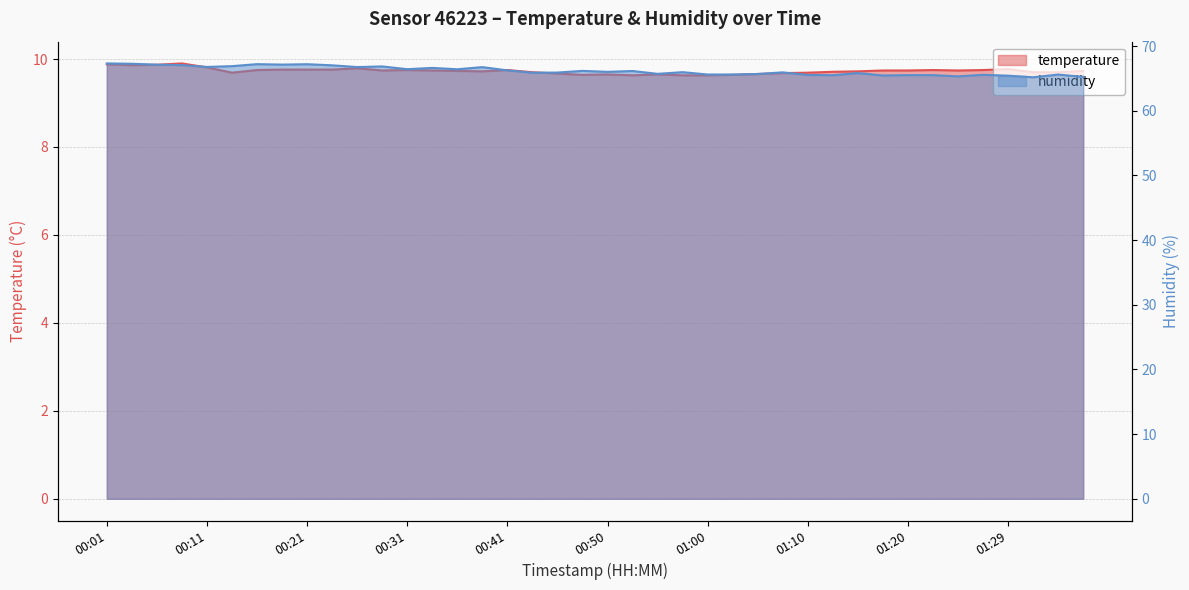

Where is the first local minimum for temperature?

00:04